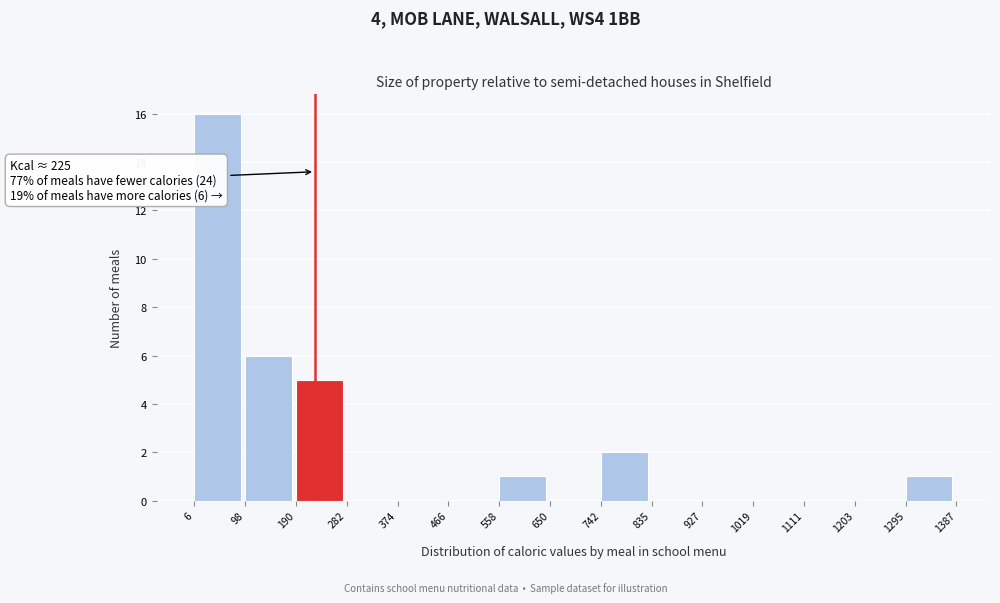

Over which range of the x-axis is the bar tallest?

6 to 98